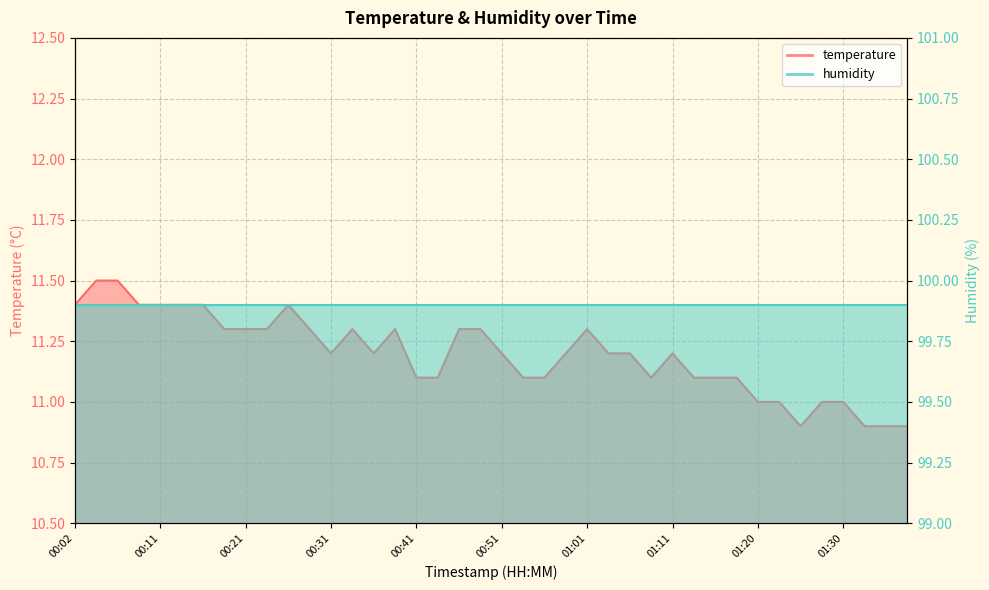

At which label does the data first exceed 11?

00:02